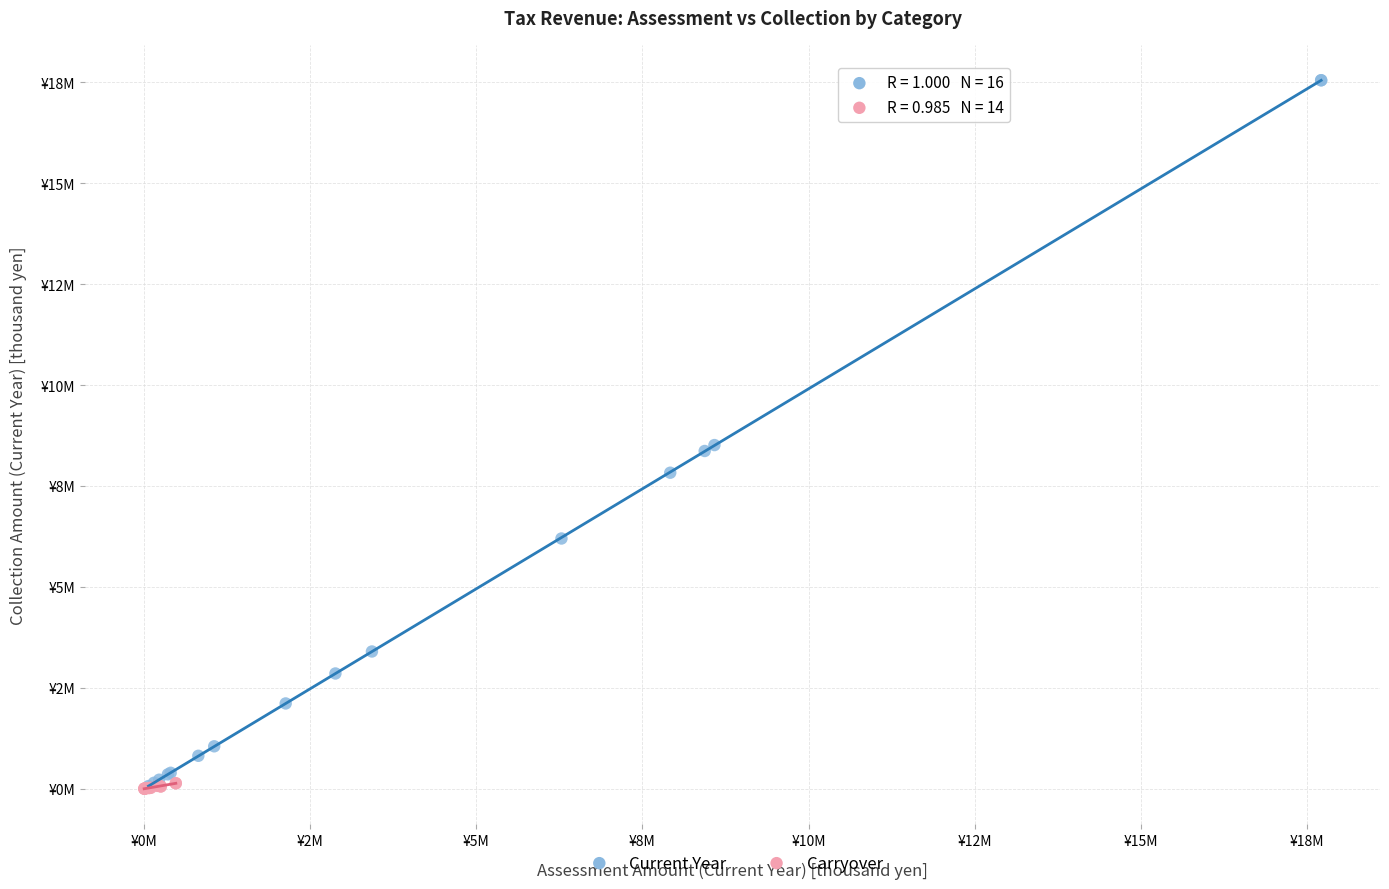

Which series contains the highest Y value?

Current Year